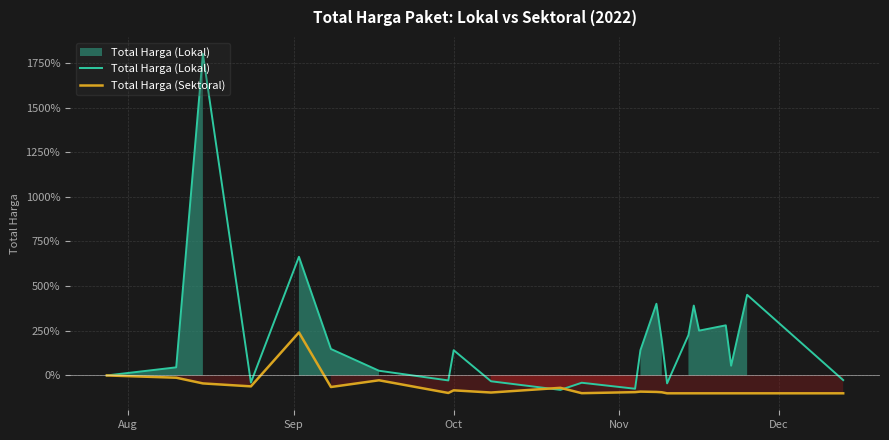

True or false: Total Harga (Sektoral) has more than 0 interior local peaks.

True